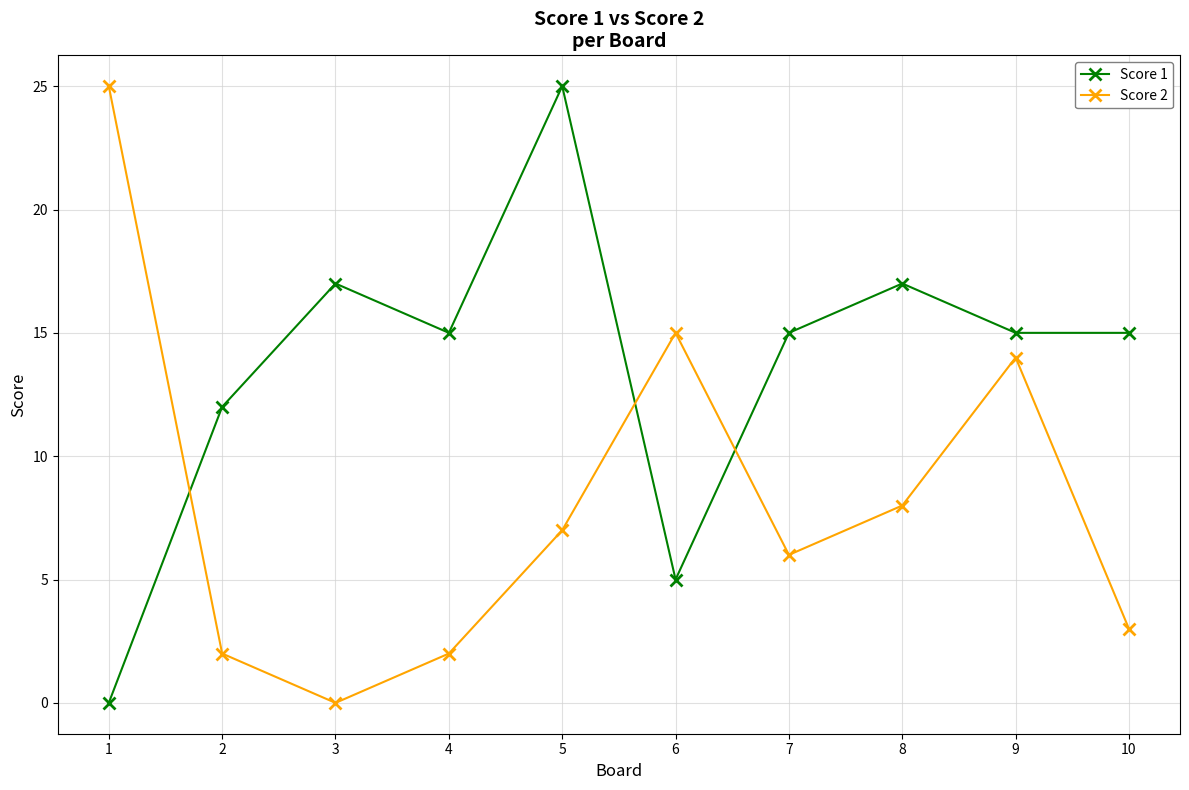

What is the maximum value shown in the chart?

25